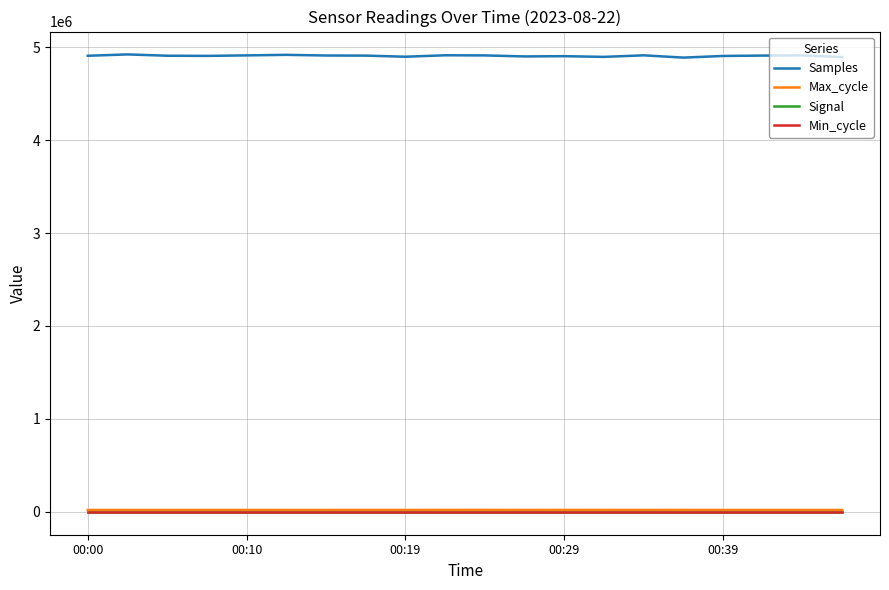

True or false: Samples and Max_cycle cross at least once.

False